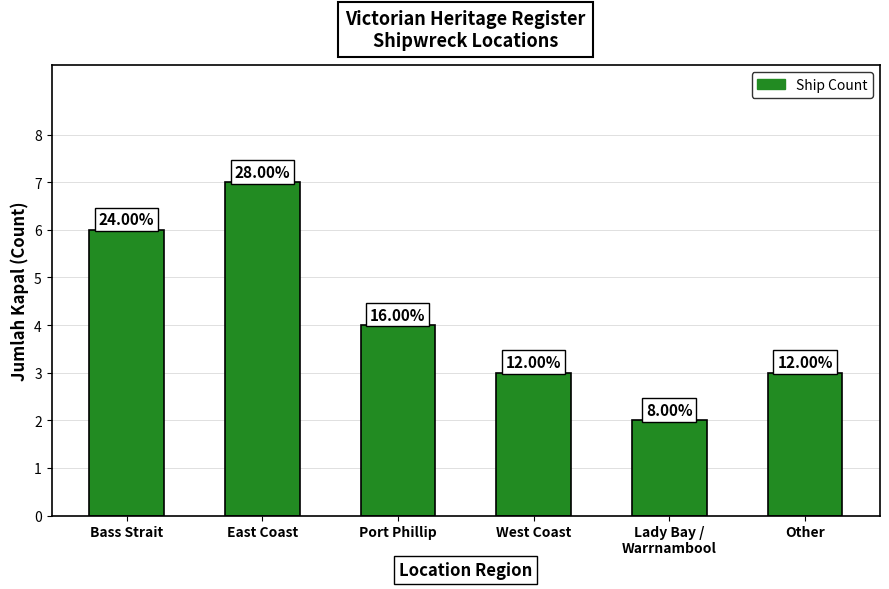

Does the chart contain any negative values?

No